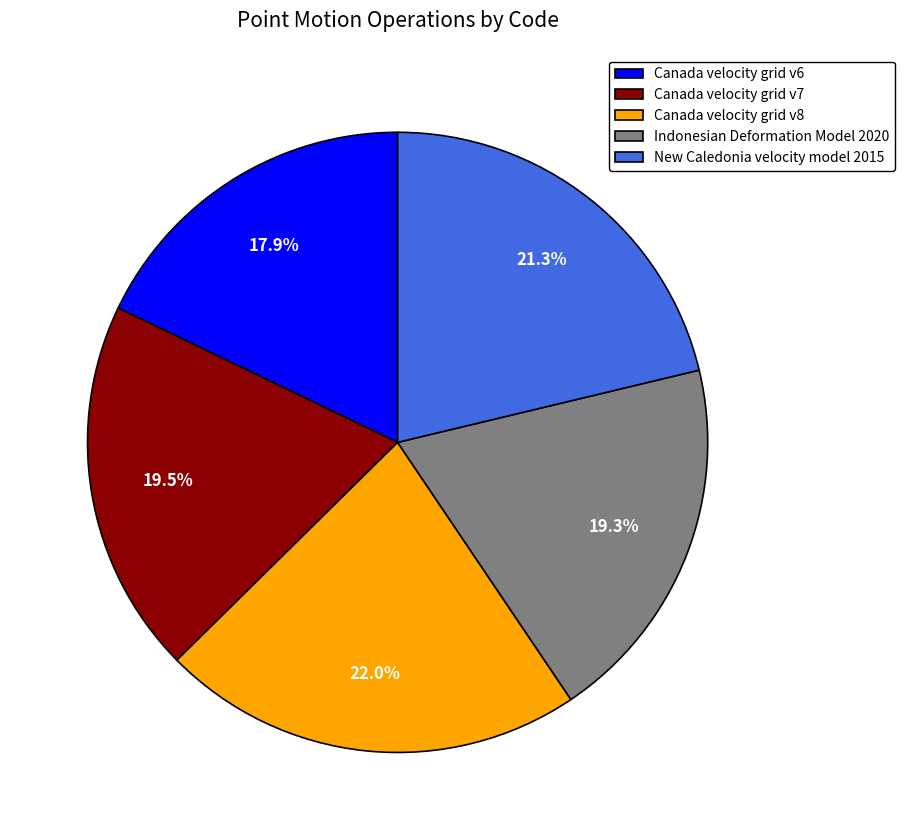

Which has a higher value, Canada velocity grid v7 or Canada velocity grid v8?

Canada velocity grid v8